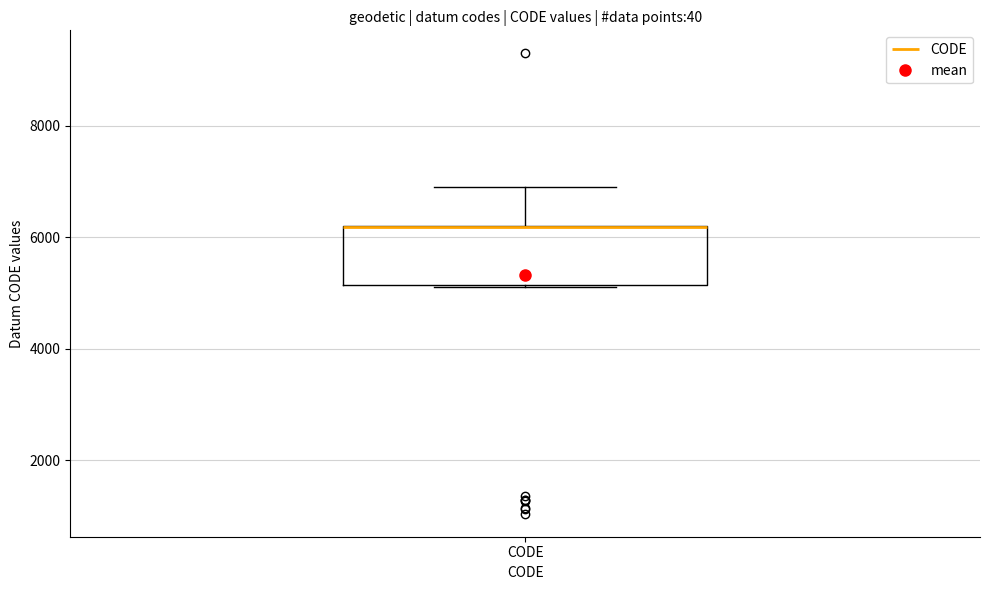

Read this box plot against the y-axis: the position of the median line, the range covered by the box, and the ends of both whiskers. The values are not printed on the chart, so give them approximately, as read against the axis.

median 6200 (drawn on the box's upper edge), box 5200 to 6200, whiskers 5200 to 7000